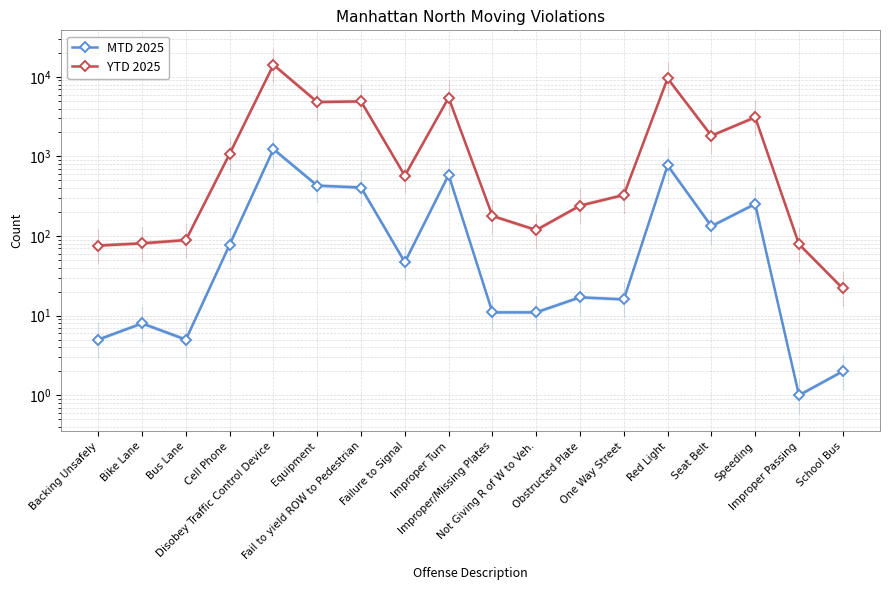

List the series in order of their overall mean, lowest first.

MTD 2025, YTD 2025